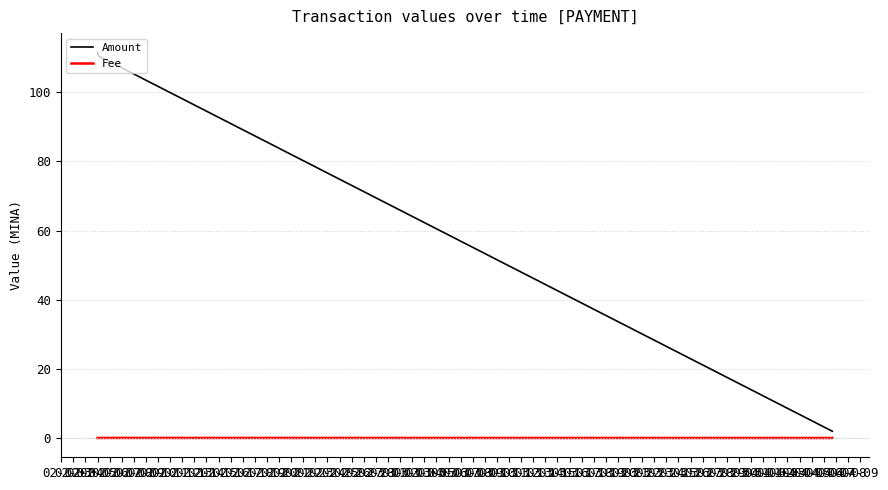

True or false: Amount and Fee intersect in this chart.

False